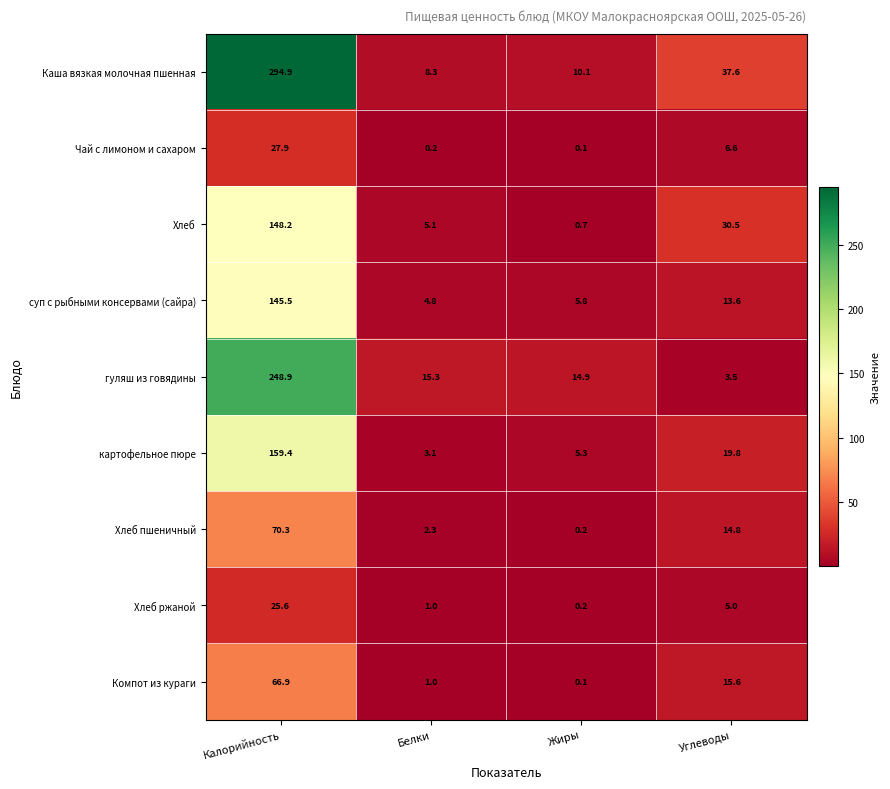

At which category is the sum across all series the highest?

Калорийность